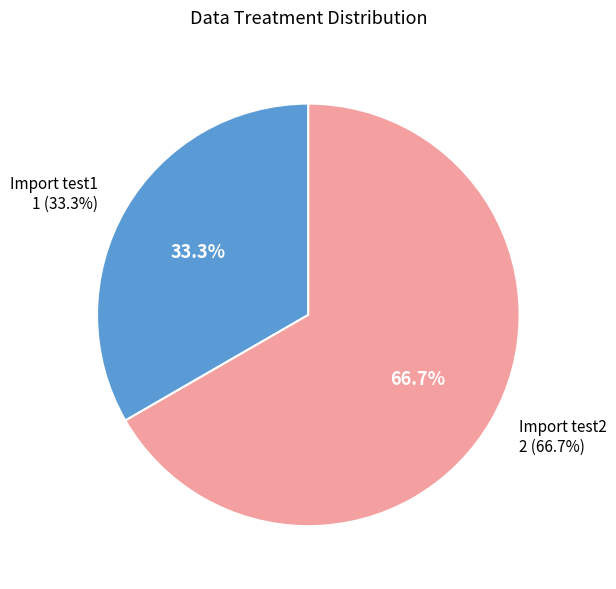

To the nearest percent, what is the combined percentage of Import test1 and Import test2?

100%